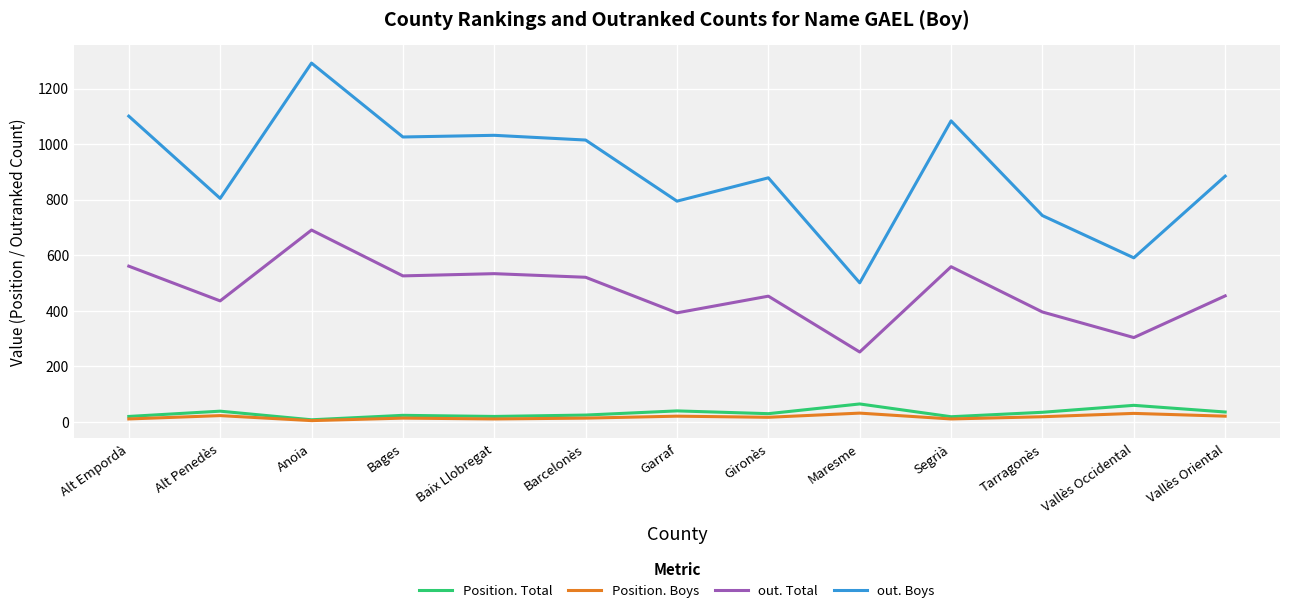

Does the chart display data point markers on the line(s)?

No